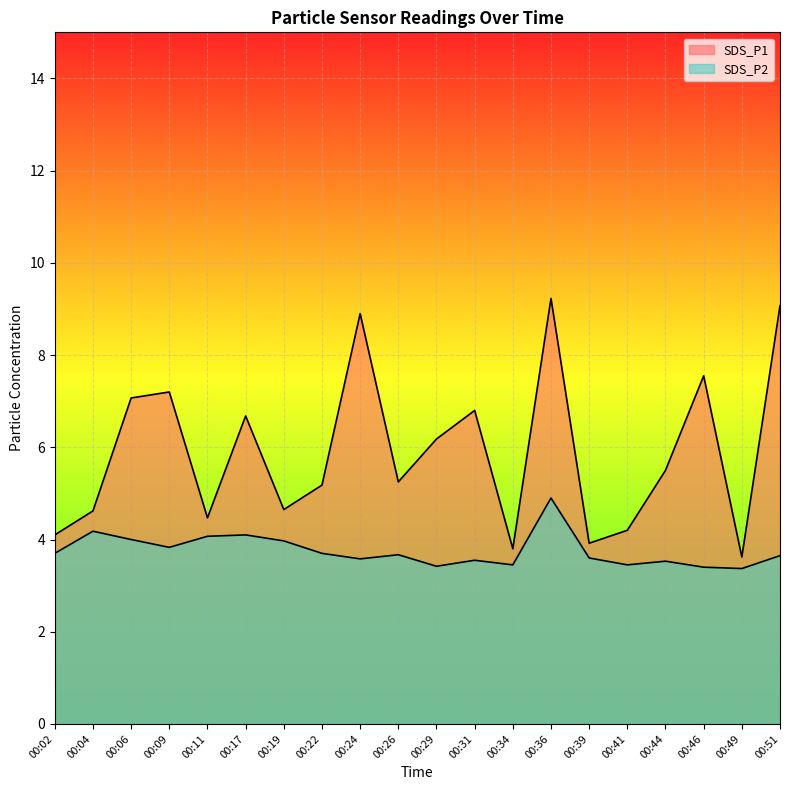

Is the value of SDS_P2 at 00:39 greater than the value of SDS_P1 at 00:04?

No